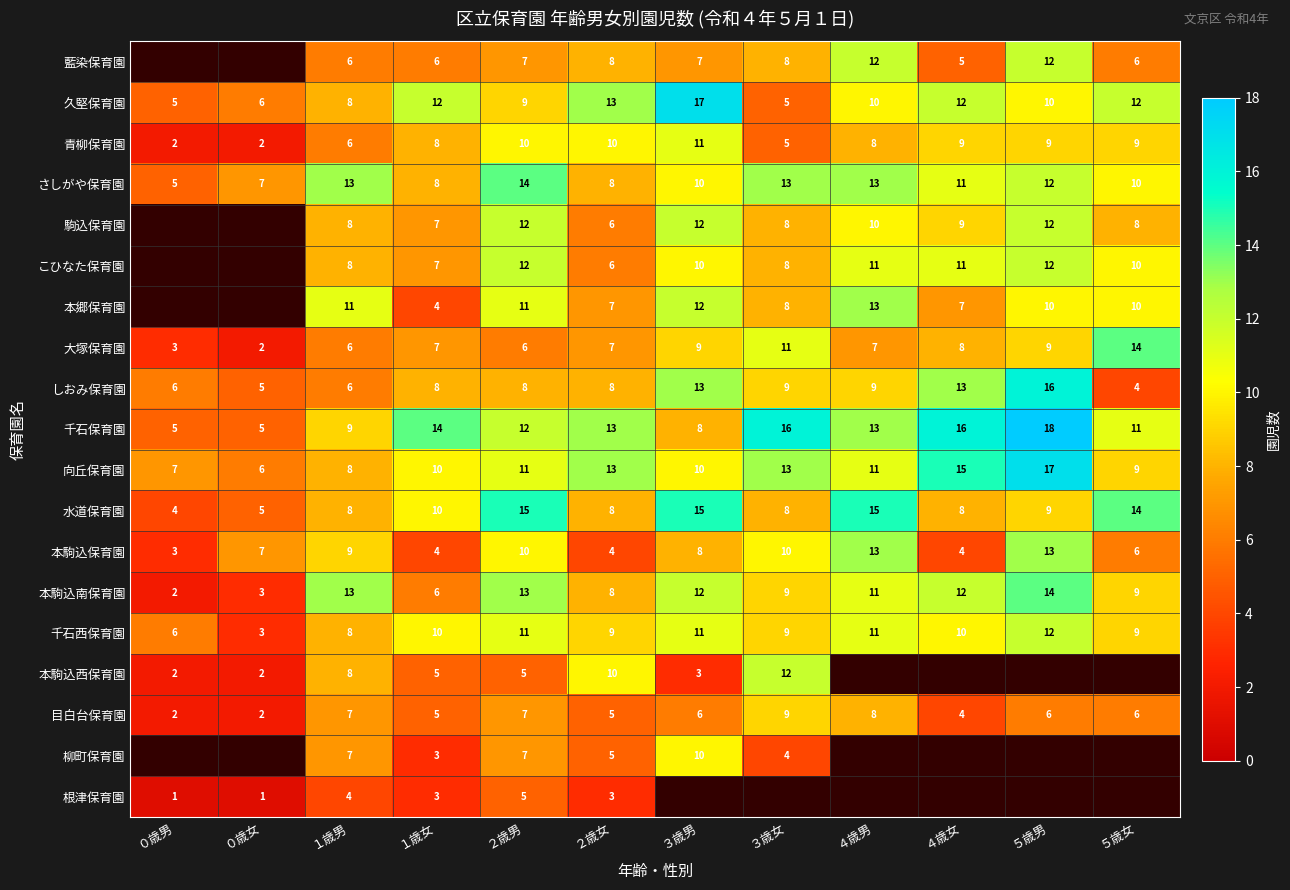

What is the maximum value for 向丘保育園?

17